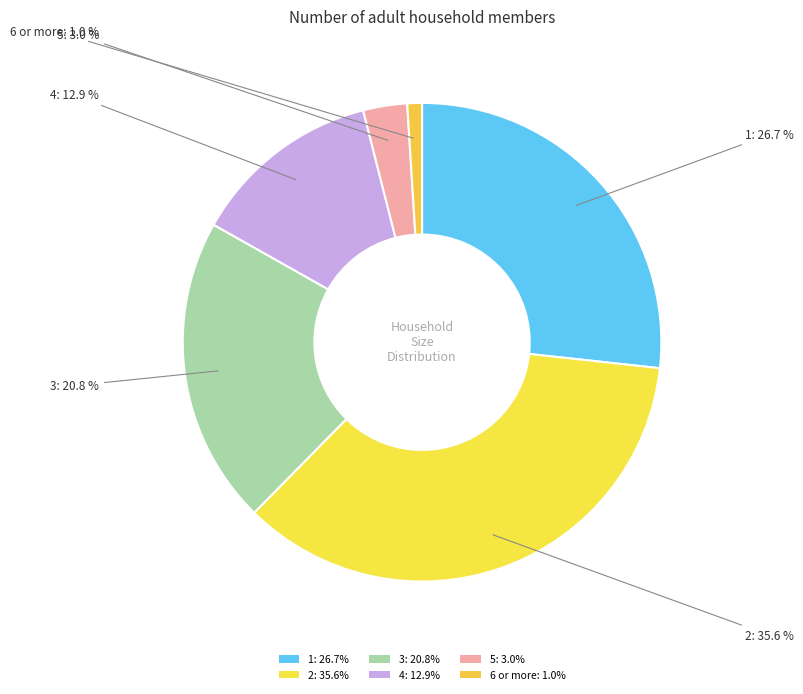

How many segments does this pie chart have?

6